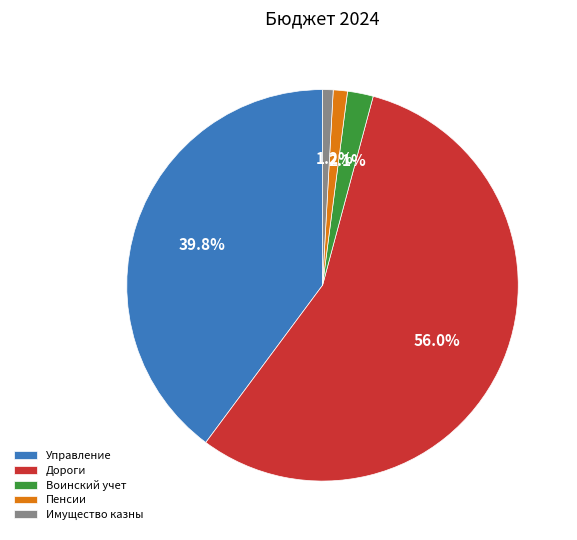

Is the sum of Пенсии and Воинский учет greater than half?

No